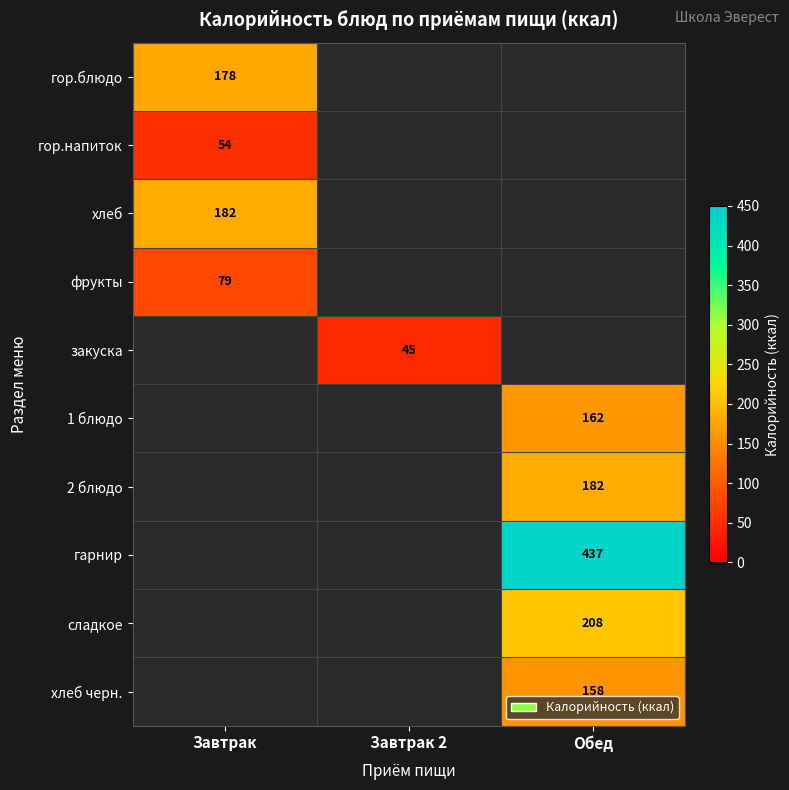

Is the value of хлеб at Завтрак greater than the value of хлеб черн. at Обед?

Yes